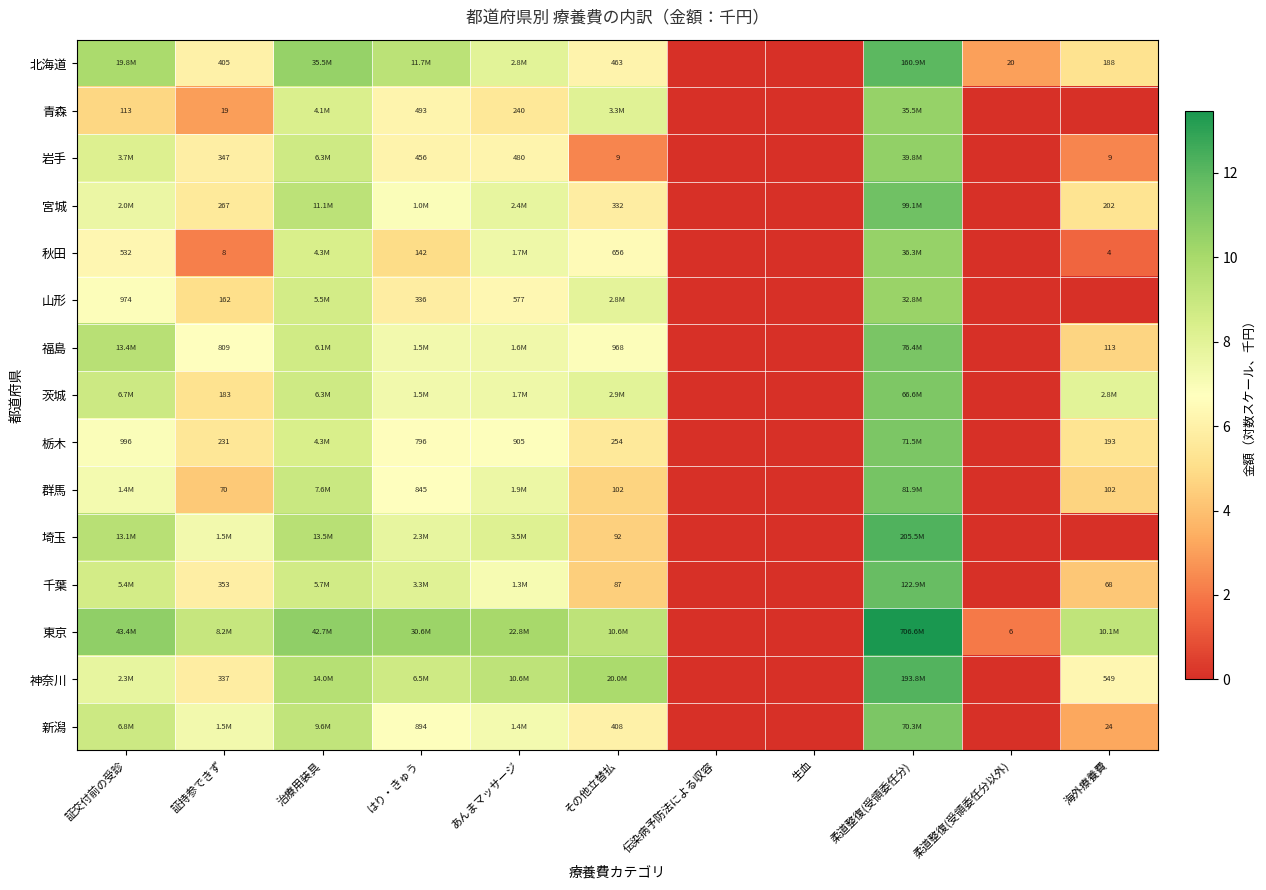

List the labels in order of 神奈川 value, largest first.

柔道整復(受領委任分), その他立替払, 治療用装具, あんまマッサージ, はり・きゅう, 証交付前の受診, 海外療養費, 証持参できず, 伝染病予防法による収容, 生血, 柔道整復(受領委任分以外)